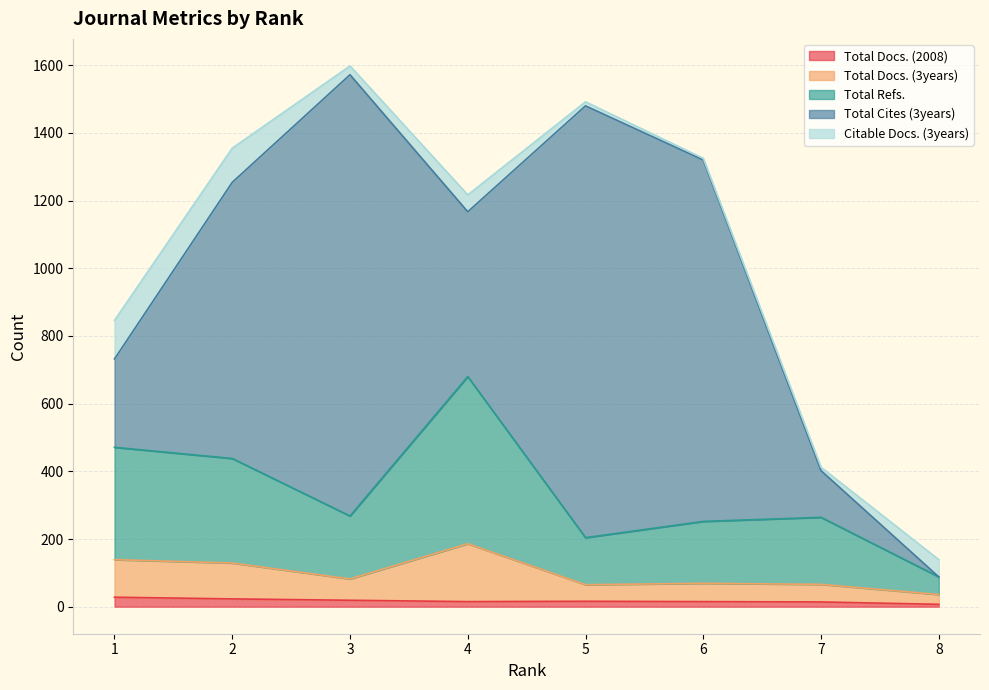

Where is the first local minimum for Total Docs. (3years)?

3